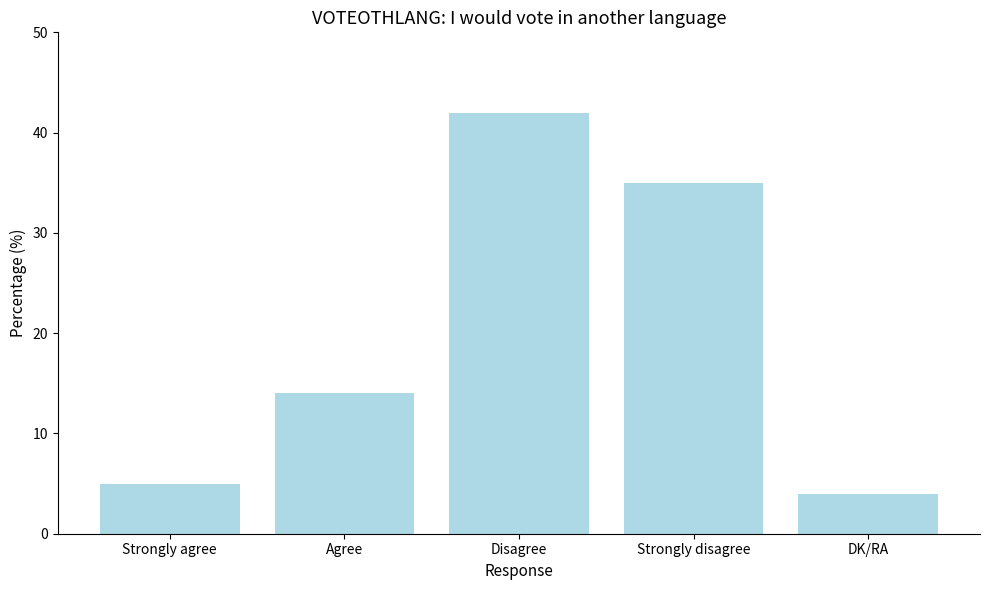

What is the value of the 3rd bar from the left?

42